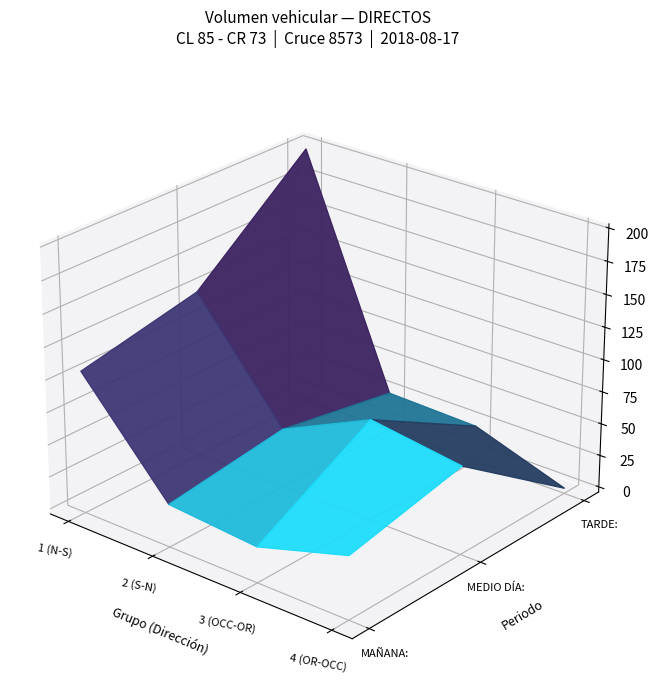

How many categories are shown in the chart?

4